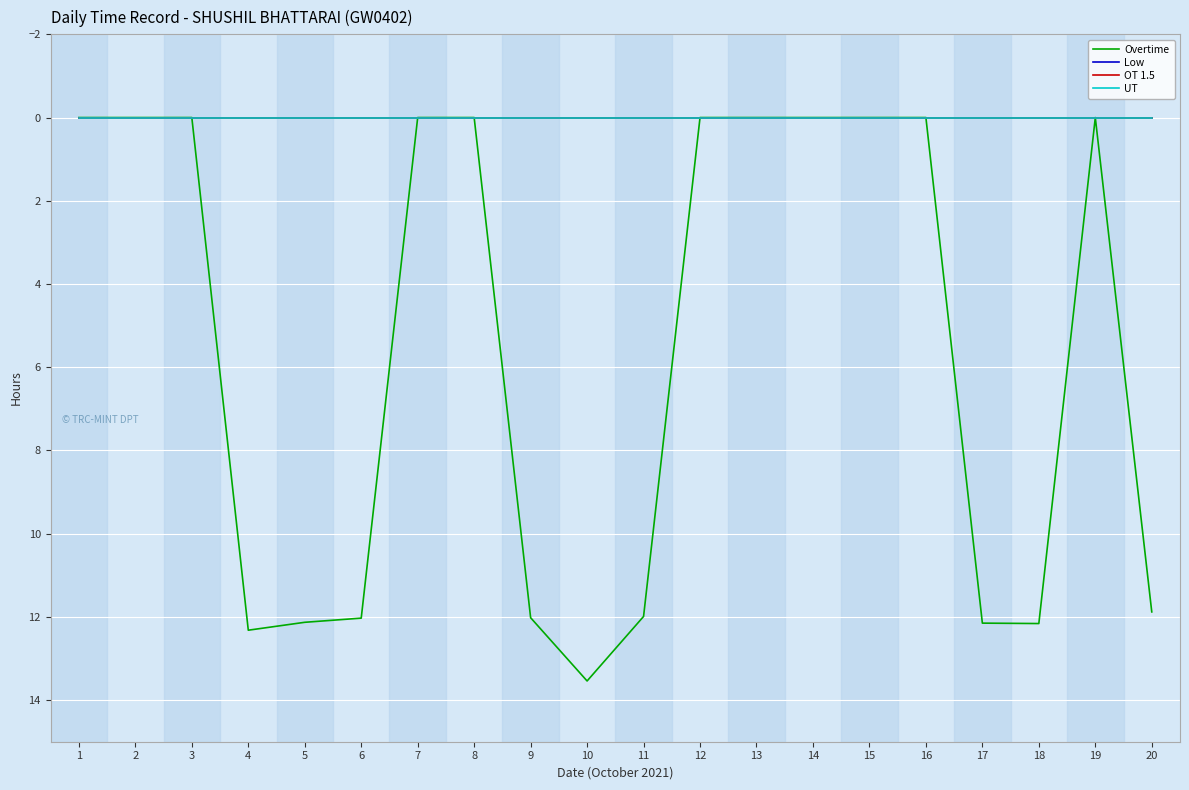

Reading left to right, extract all data points from this chart.

Overtime: 0.0	0.0	0.0	12.3	12.1	12.0	0.0	0.0	12.0	13.5	12.0	0.0	0.0	0.0	0.0	0.0	12.2	12.2	0.0	11.9
Low: 0.0	0.0	0.0	0.0	0.0	0.0	0.0	0.0	0.0	0.0	0.0	0.0	0.0	0.0	0.0	0.0	0.0	0.0	0.0	0.0
OT 1.5: 0.0	0.0	0.0	0.0	0.0	0.0	0.0	0.0	0.0	0.0	0.0	0.0	0.0	0.0	0.0	0.0	0.0	0.0	0.0	0.0
UT: 0.0	0.0	0.0	0.0	0.0	0.0	0.0	0.0	0.0	0.0	0.0	0.0	0.0	0.0	0.0	0.0	0.0	0.0	0.0	0.0